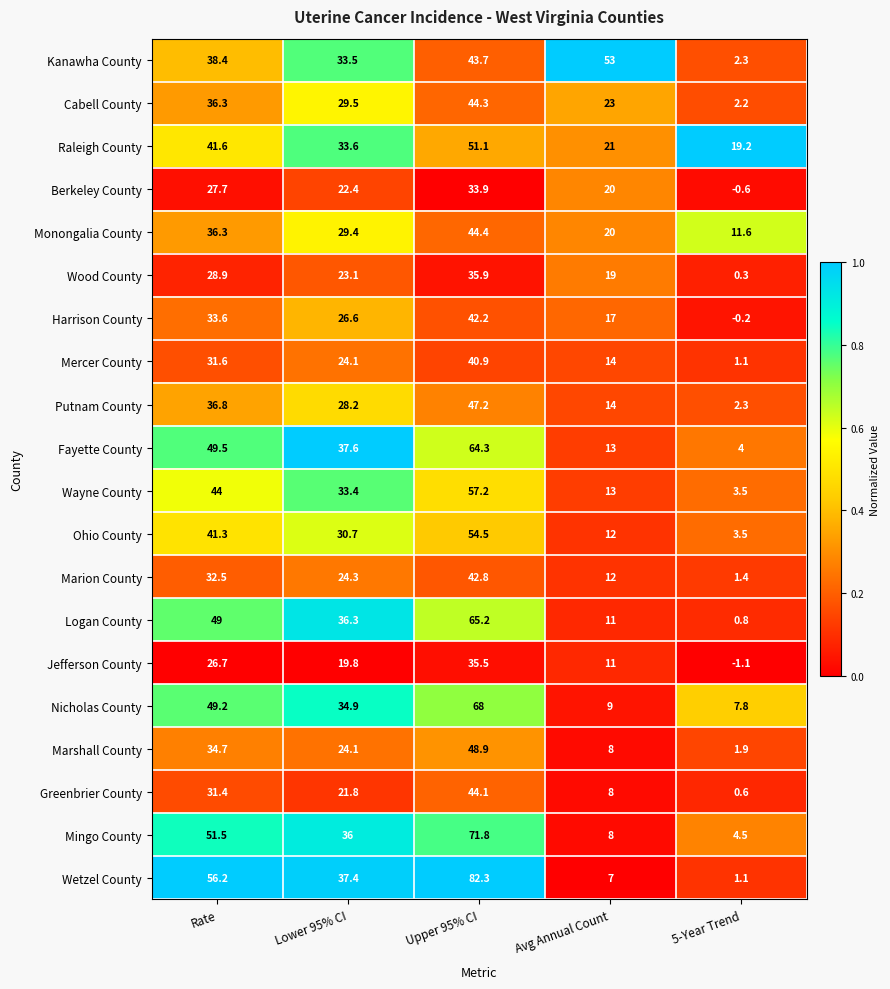

What is the sum of all Kanawha County values?

170.9